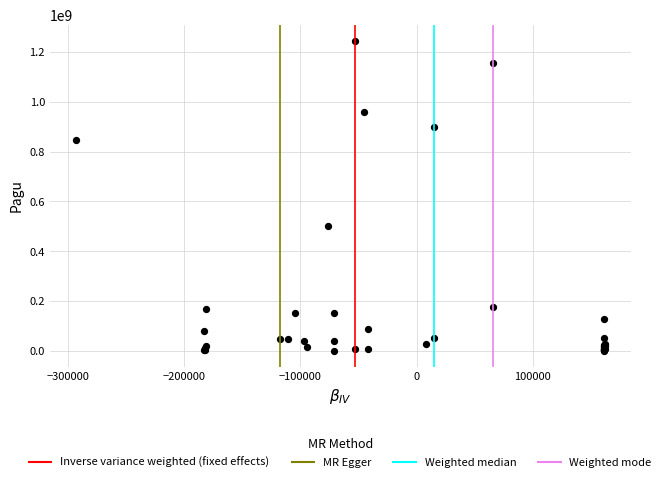

What Y value in the scatter plot is closest to 622840000?

499932000